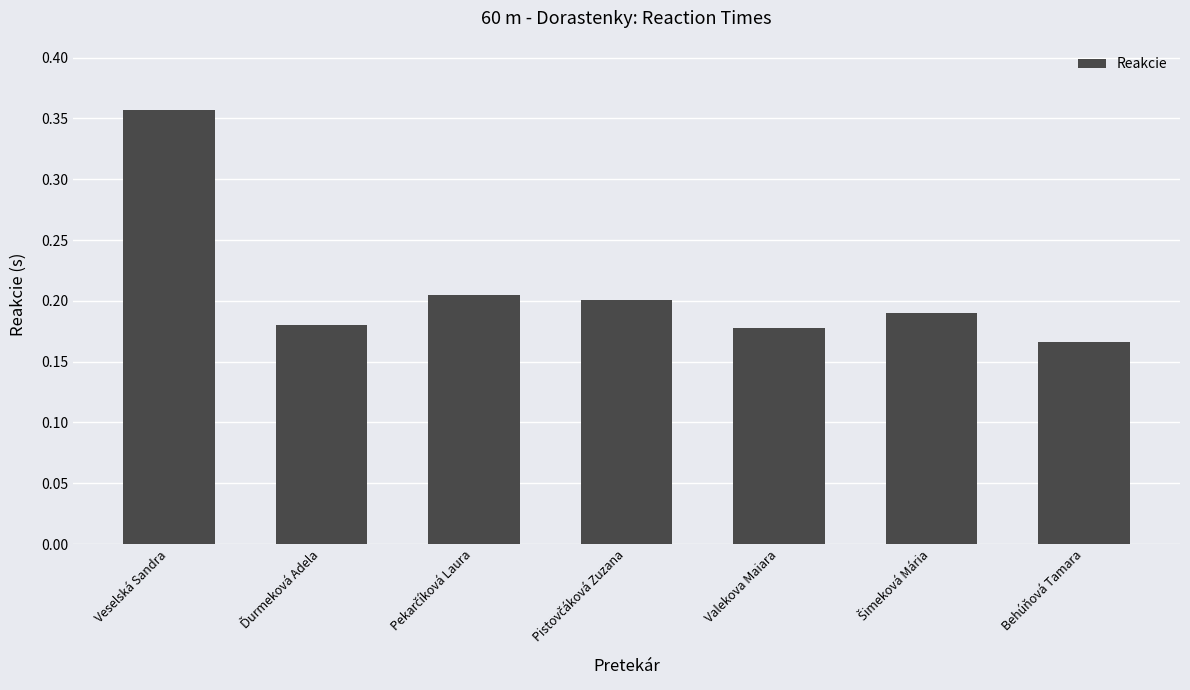

What is the label of the 7th bar from the right?

Veselská Sandra